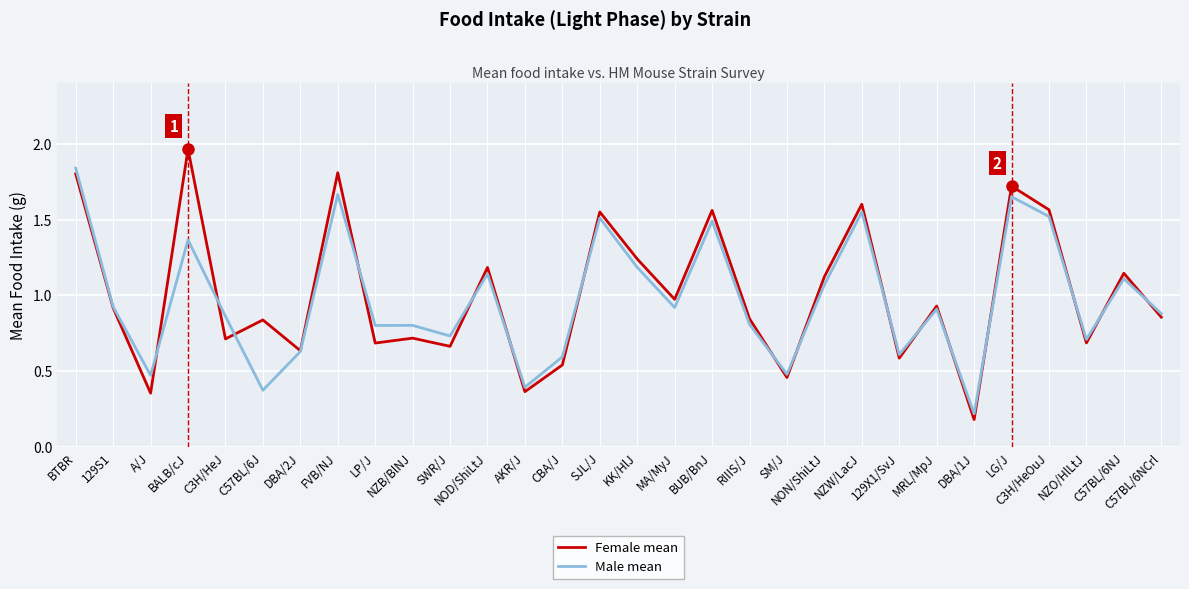

Which category has the lowest value in the Female mean series?

DBA/1J